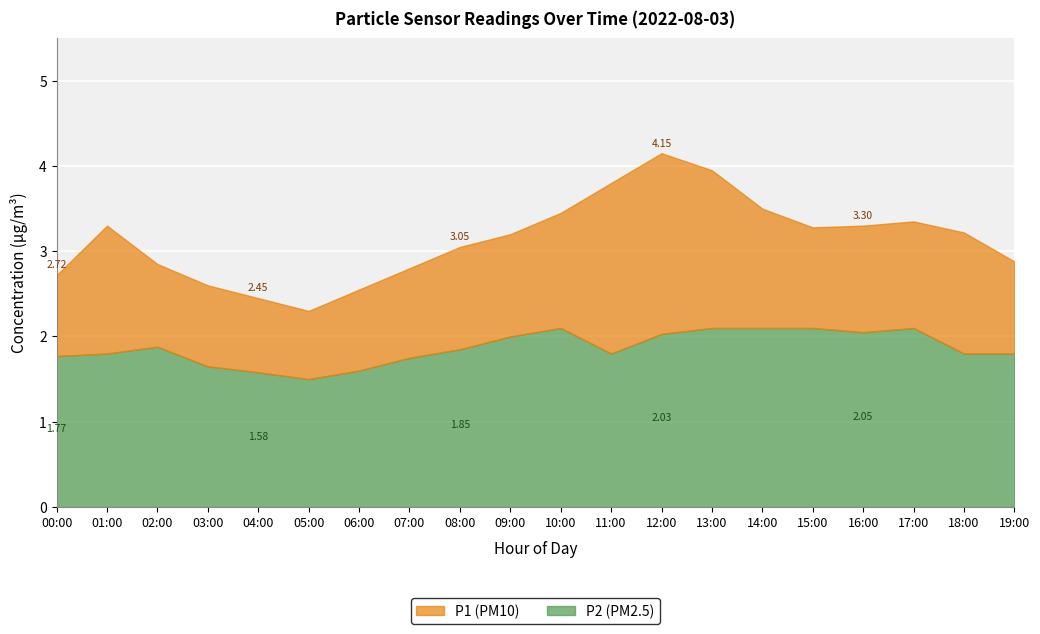

Which series has the largest range (max minus min)?

P1